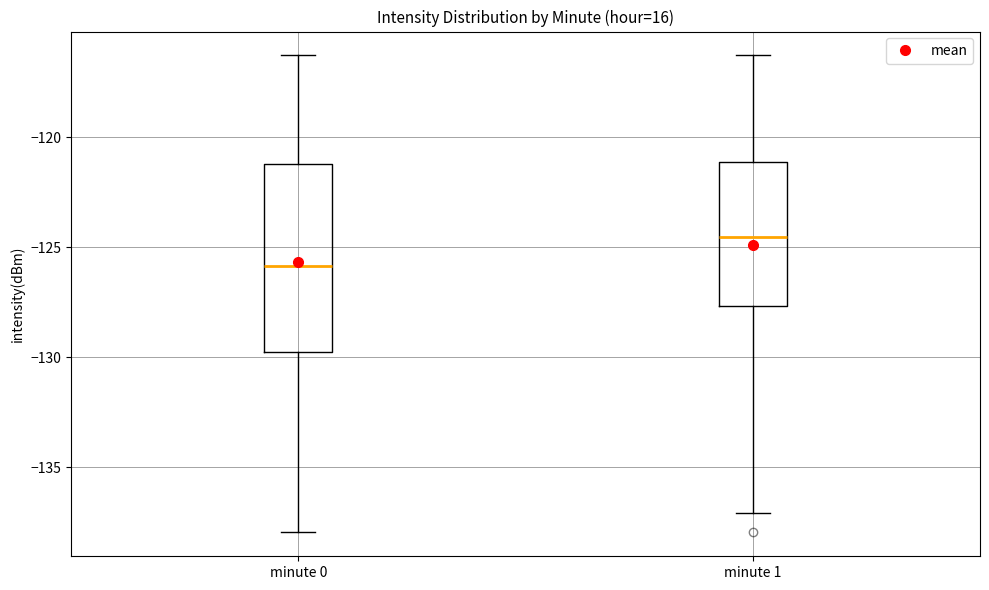

Where is the upper edge of the box for minute 0 on the y-axis? The values are not printed on the chart, so give them approximately, as read against the axis.

-121.0